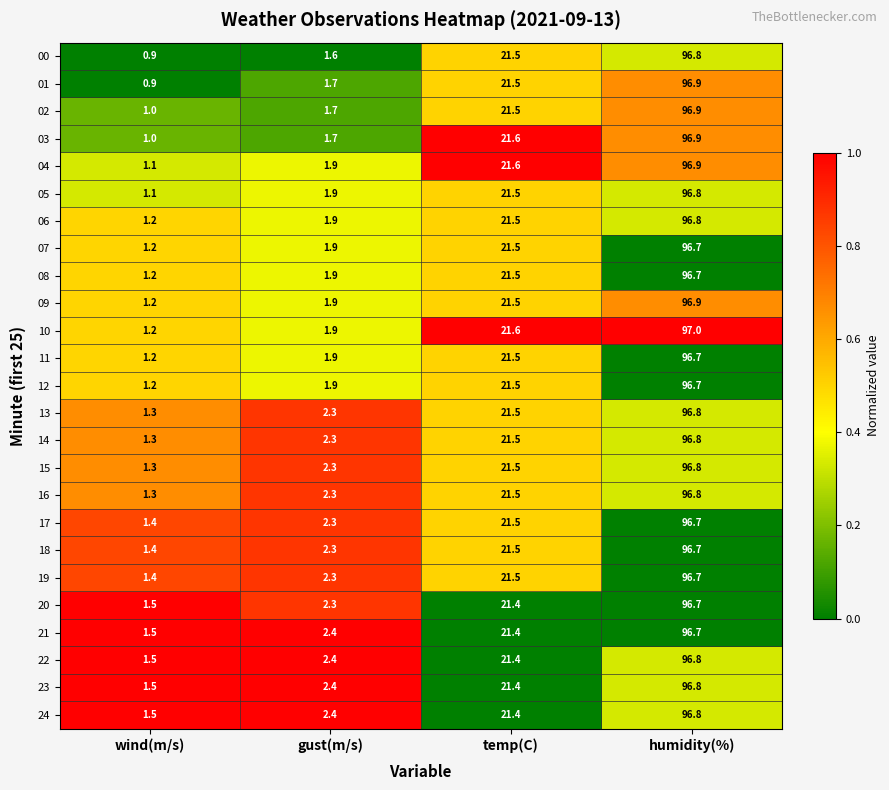

Where is 17 nearest to the value 49?

temp(C)